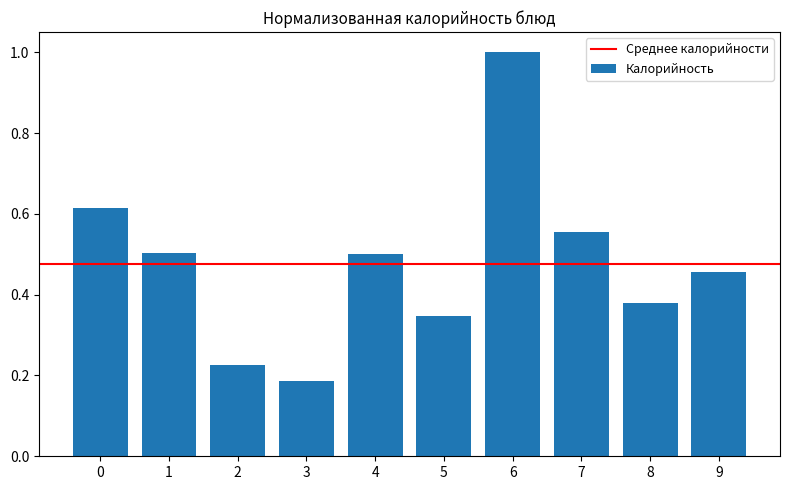

What is the difference between the maximum and second lowest values?

0.8